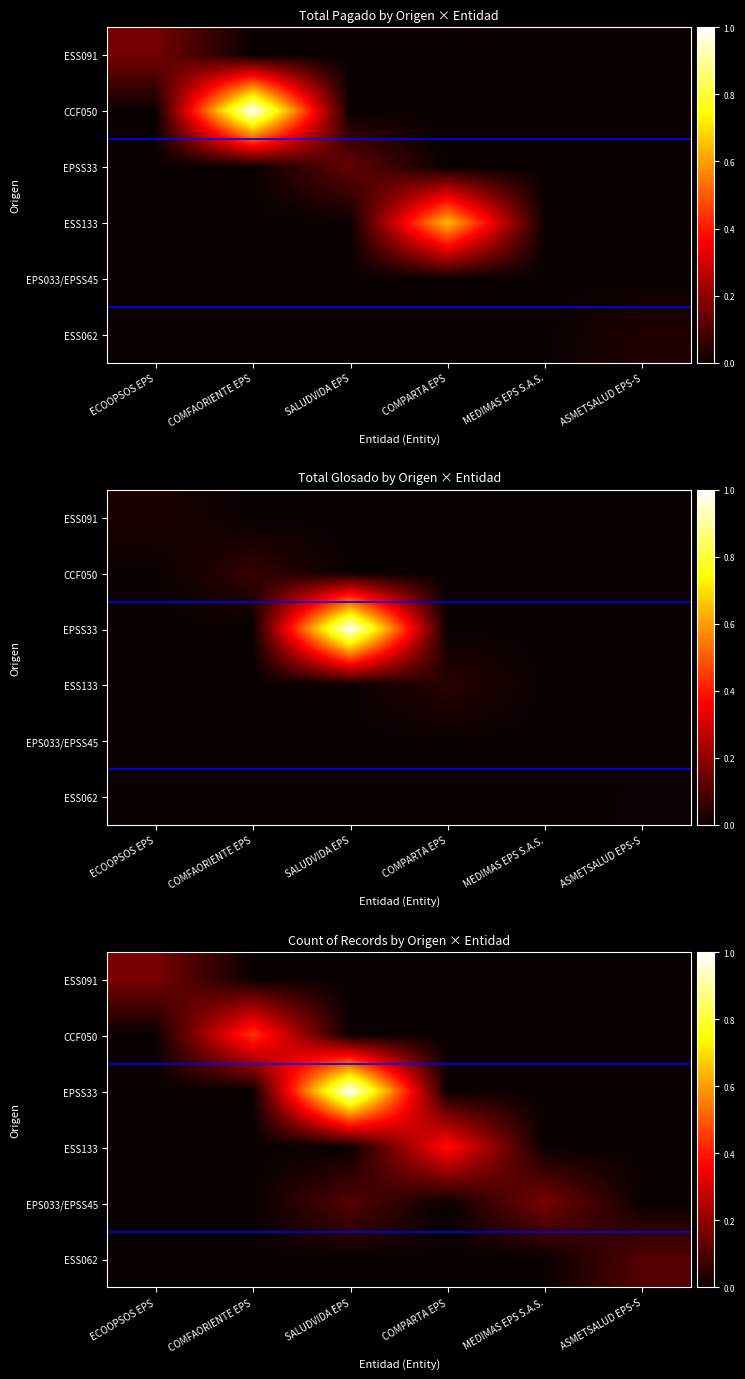

Rank the series by their maximum value, from lowest to highest.

ESS062, ESS091, EPS033/EPSS45, ESS133, CCF050, EPSS33